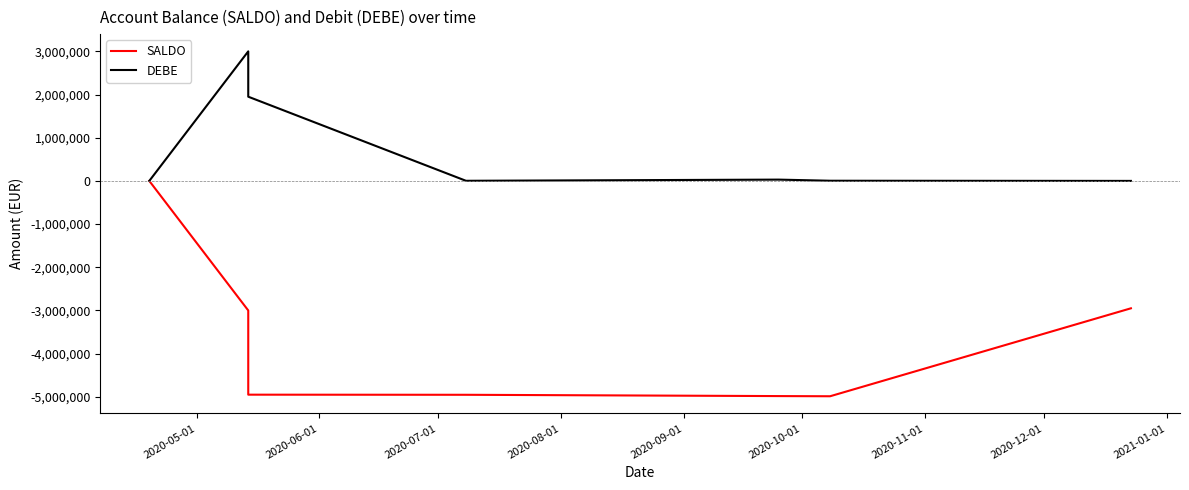

What are all the series names shown in the legend?

SALDO, DEBE